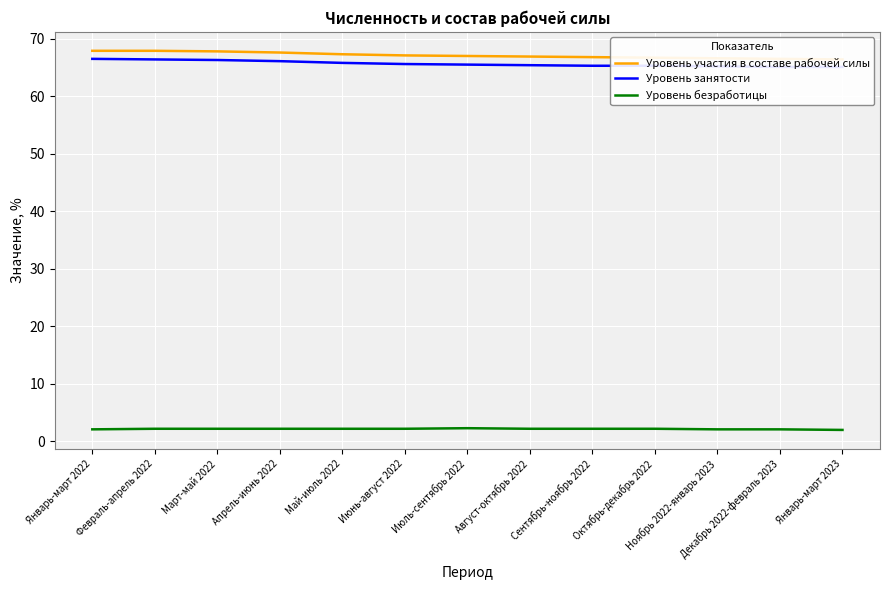

True or false: Уровень безработицы and Уровень занятости intersect in this chart.

False